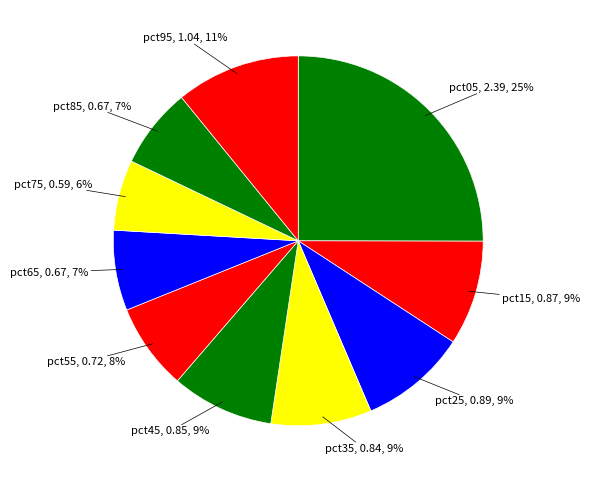

What percentage is the pct05 slice, to the nearest percent?

25%